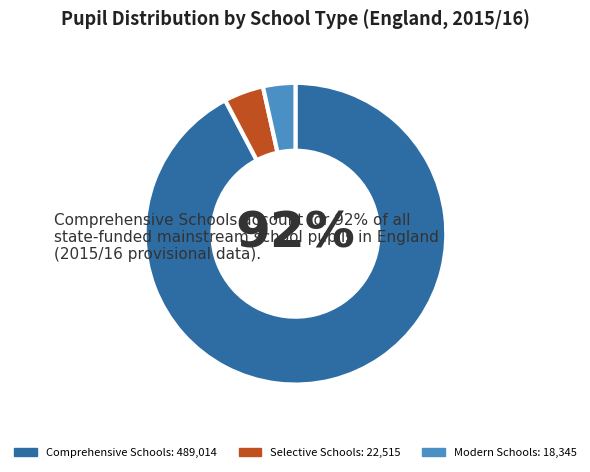

Is it true that Comprehensive Schools is 92% of the pie?

True